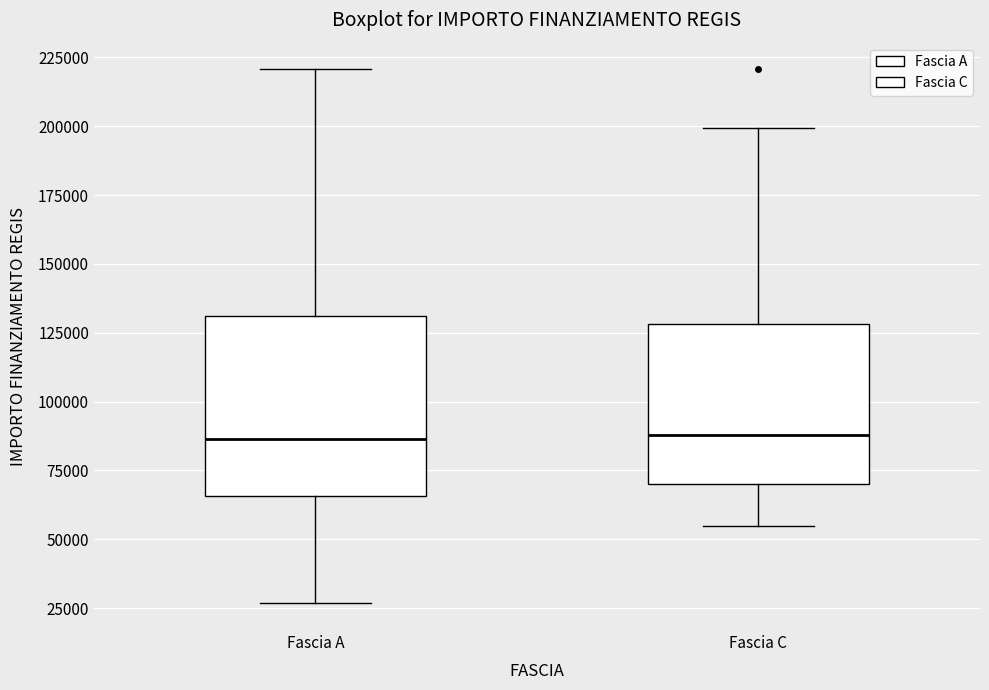

Where does the lower whisker of the box for Fascia C end on the y-axis? The values are not printed on the chart, so give them approximately, as read against the axis.

55000